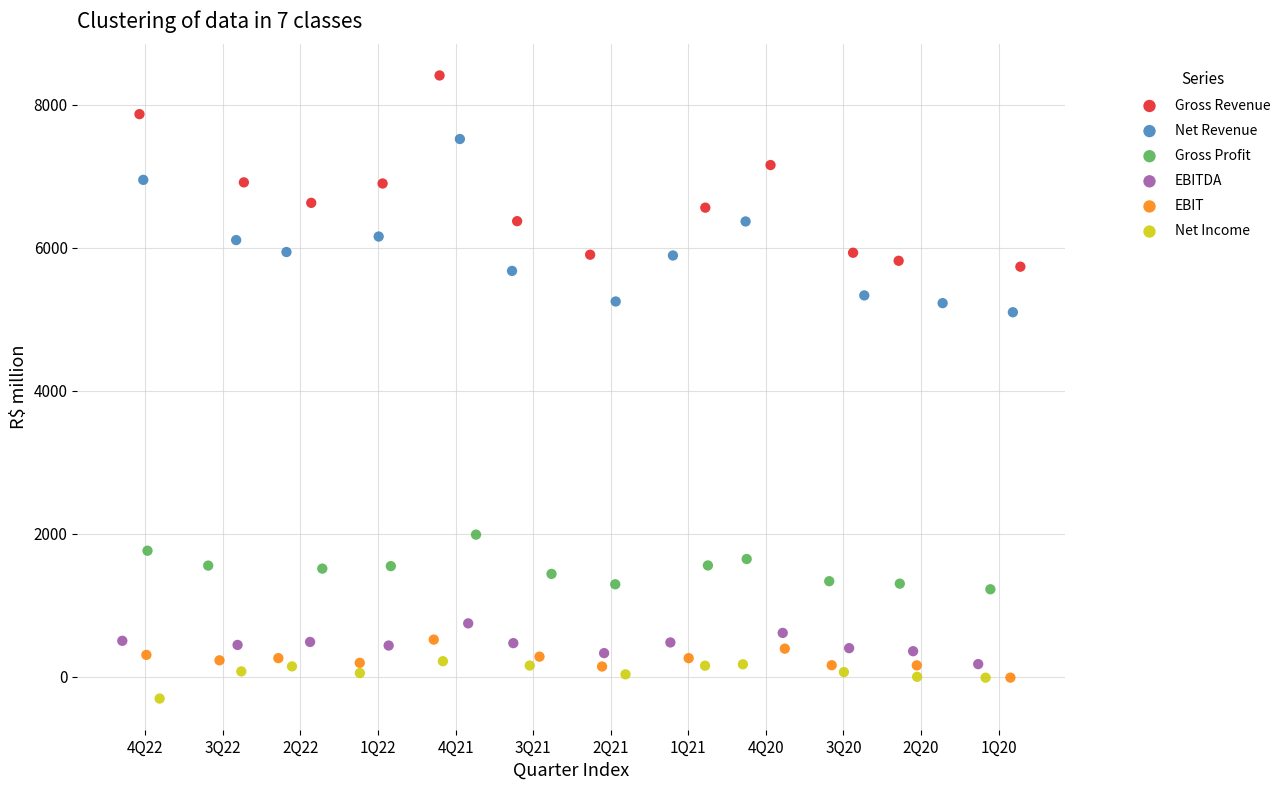

Which series has the largest Y range (max minus min)?

Gross Revenue